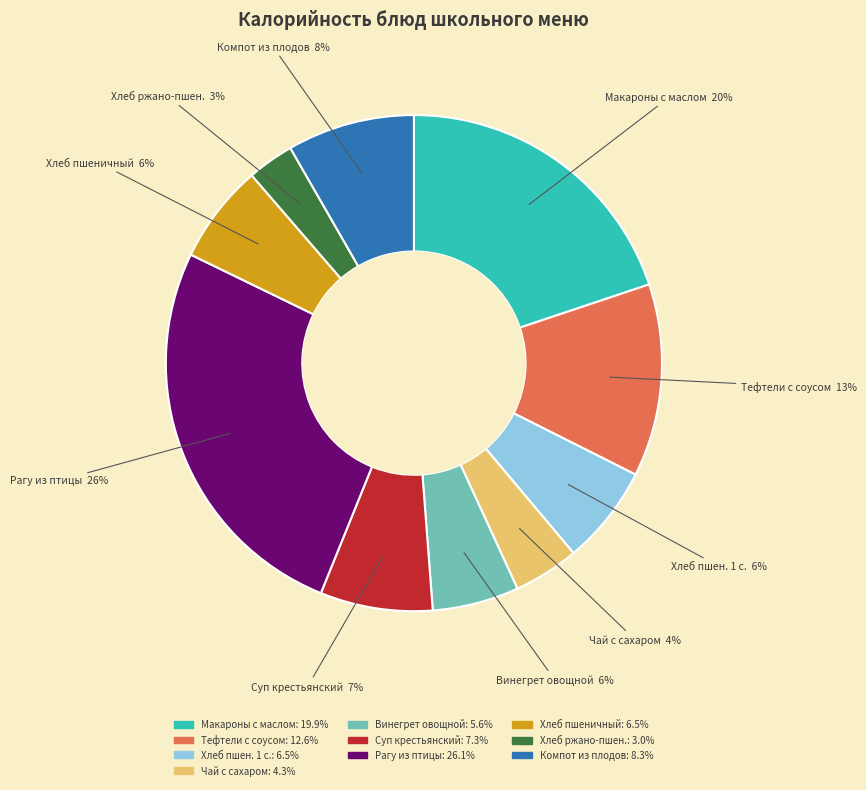

To the nearest percent, what is the average slice percentage?

10%